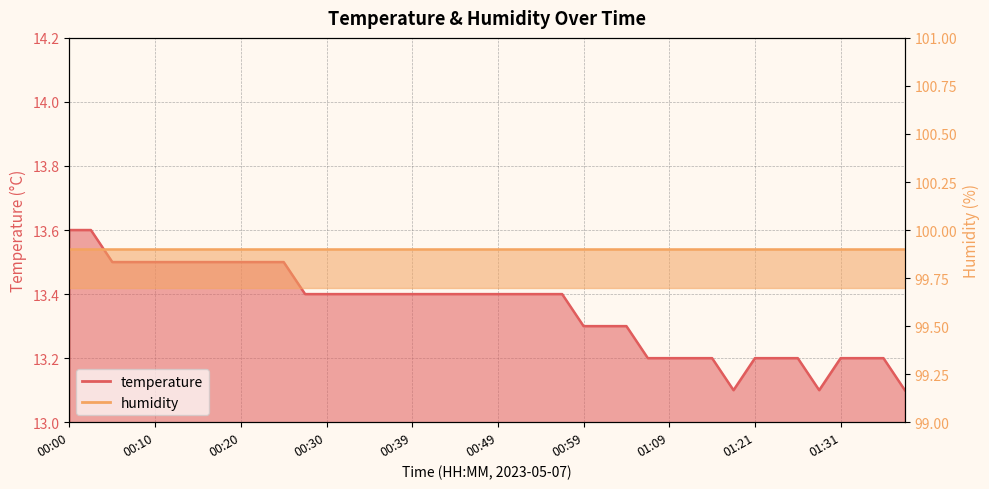

Which has a higher value, 01:04 or 01:09?

01:04